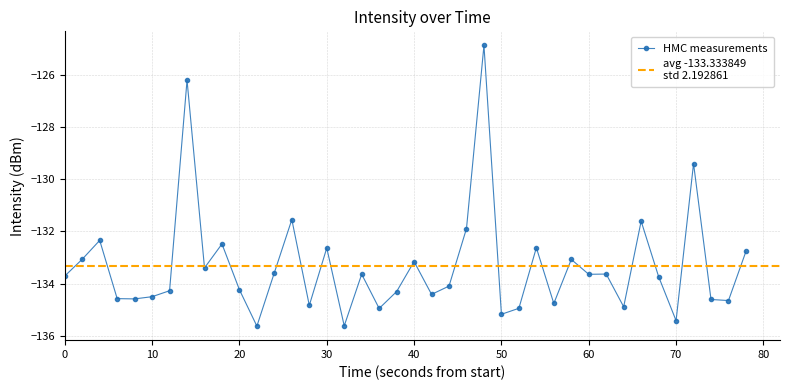

The value of HMC measurements at 50 is -135.2. True or false?

True